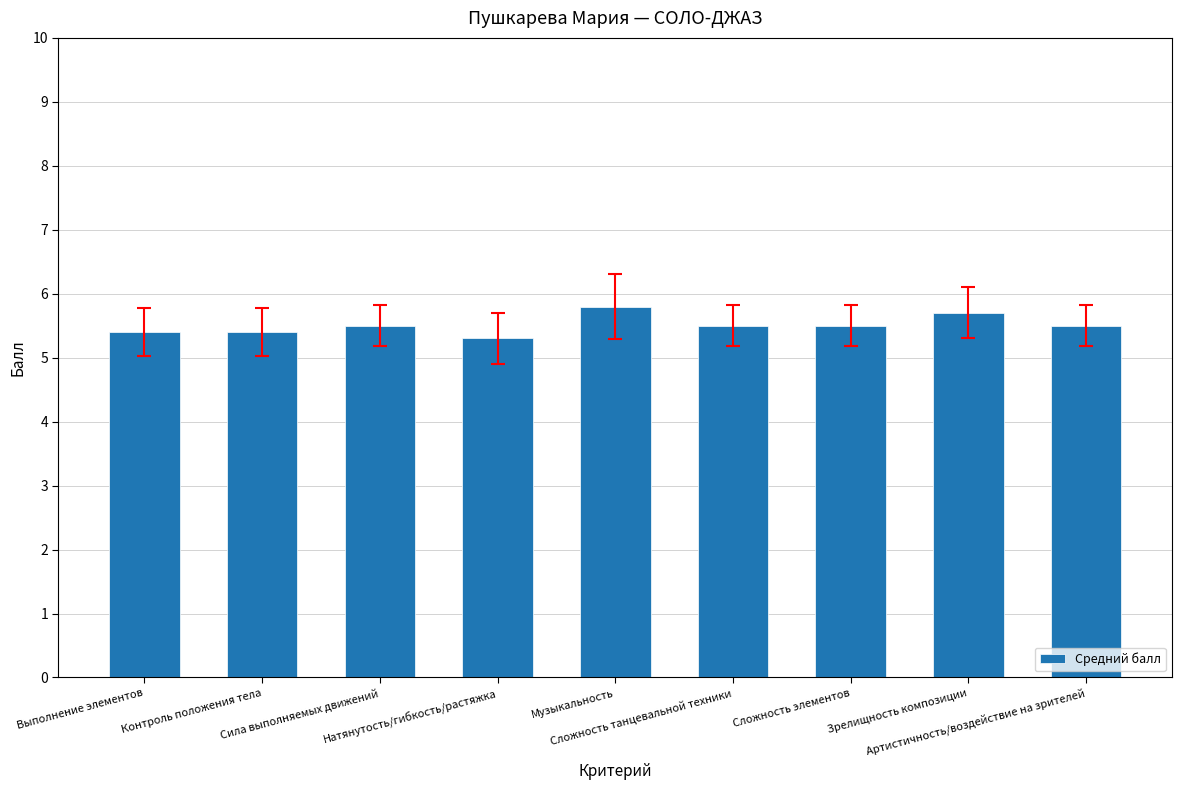

How many bars are there in total?

9